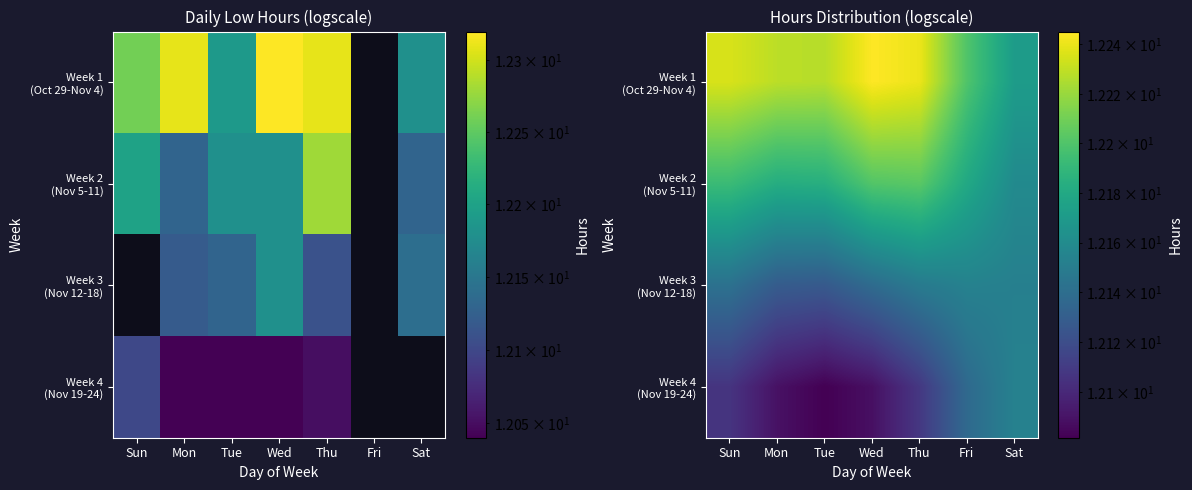

Rank the series by their maximum value, from highest to lowest.

Week 1 (Oct 29-Nov 4), Week 2 (Nov 5-11), Week 3 (Nov 12-18), Week 4 (Nov 19-24)